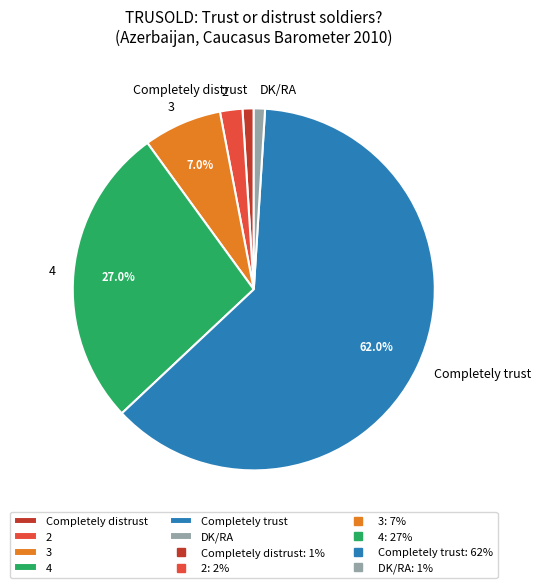

True or false: Completely distrust accounts for 11% of the total.

False